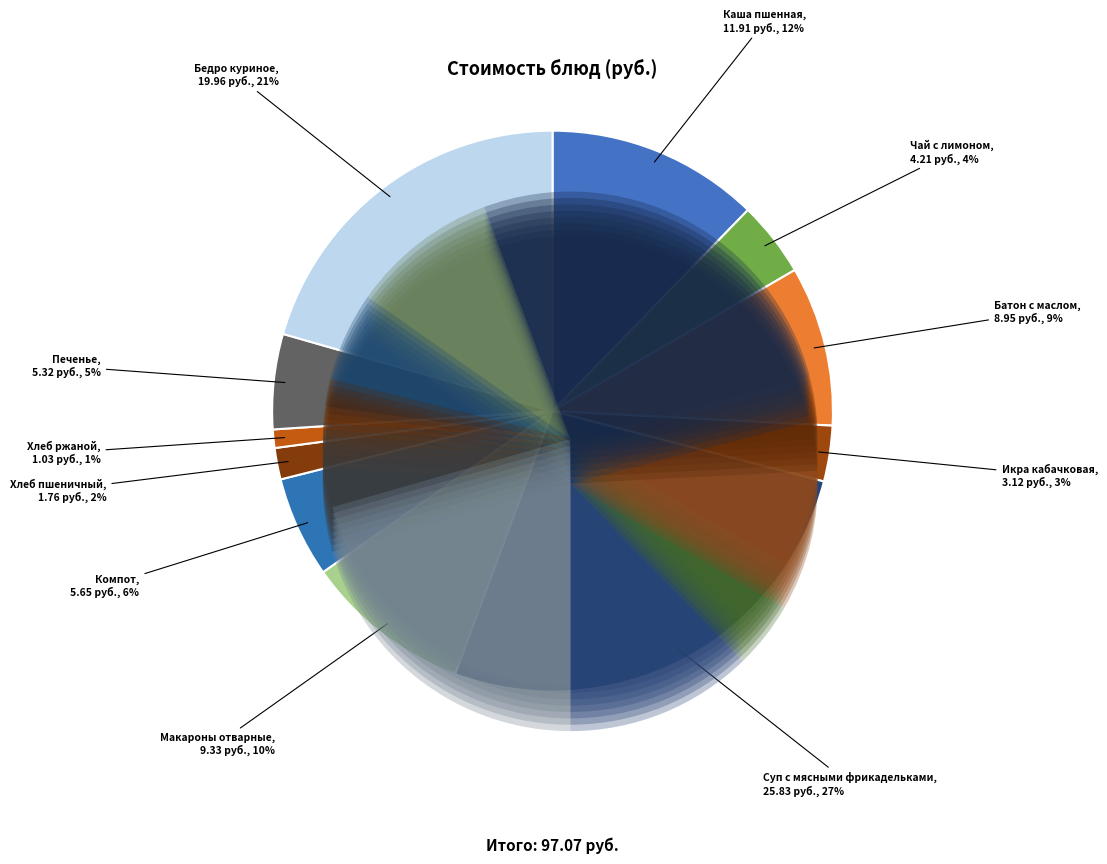

Is the sum of Чай с лимоном and Макароны отварные greater than half?

No